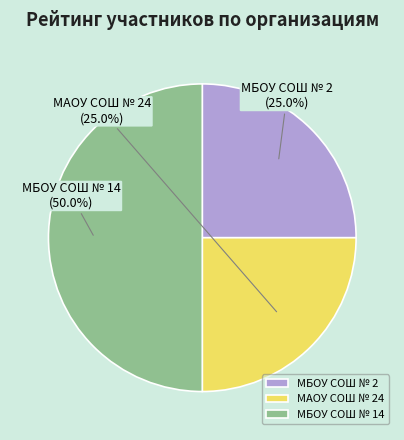

What is the largest slice in the pie chart?

МБОУ СОШ № 14